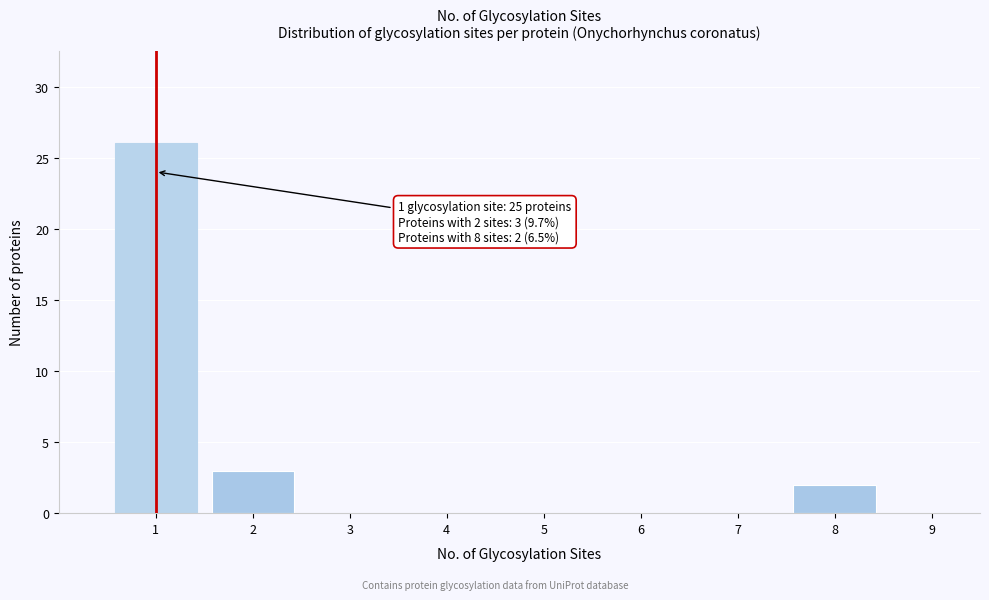

Reading left to right, transcribe all the data shown in this chart.

1=26	2=3	3=0	4=0	5=0	6=0	7=0	8=2	9=0